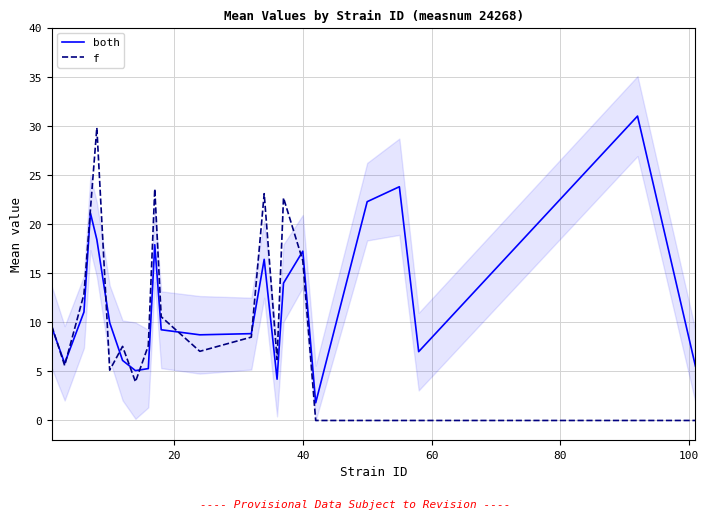

What is the minimum value for both?

1.8